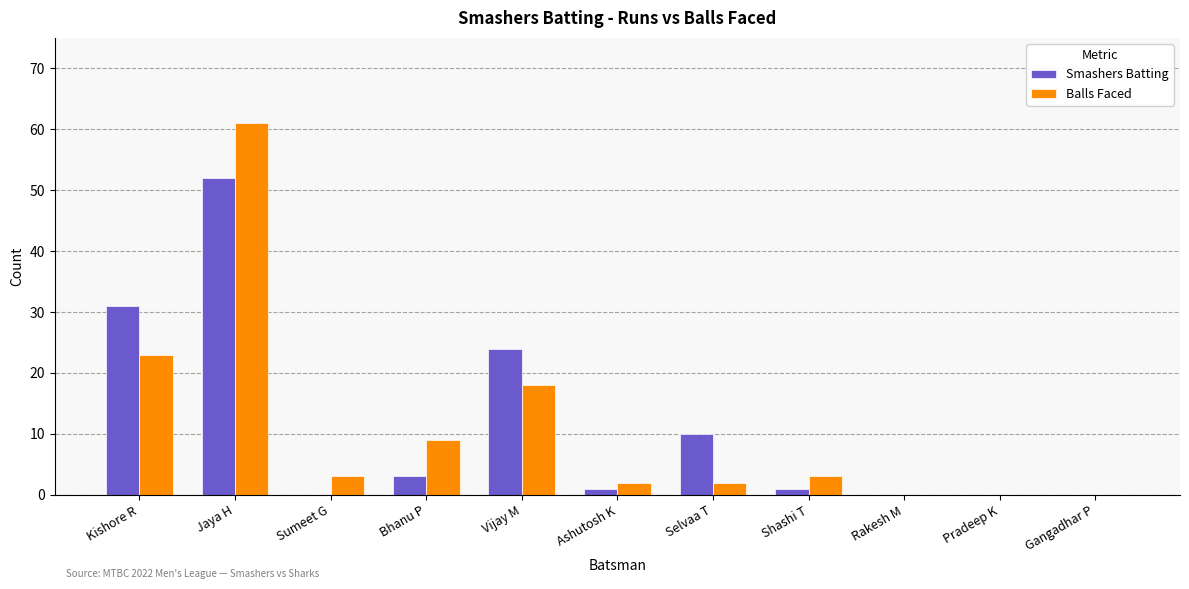

Is the value of Smashers Batting at Gangadhar P greater than the value of Balls Faced at Ashutosh K?

No